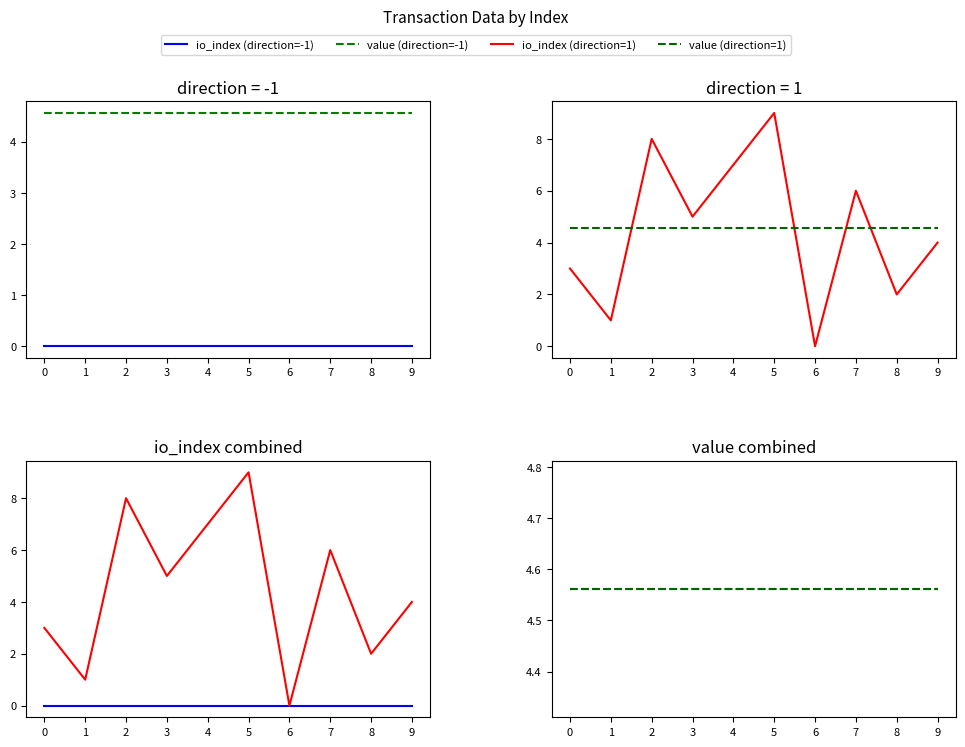

List the series in order of their peak value, lowest first.

io_index (direction=-1), value (direction=-1), value (direction=1), io_index (direction=1)